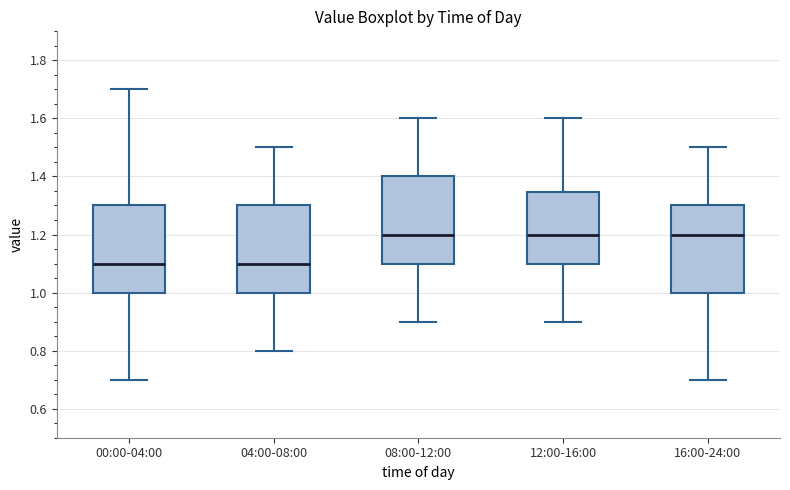

Reading left to right, transcribe this box plot: for each box, give where its median line is, the range the box spans, and where its two whiskers end, as read against the y-axis. The values are not printed on the chart, so give them approximately, as read against the axis.

00:00-04:00: median 1.10, box 1.00 to 1.30, whiskers 0.70 to 1.70
04:00-08:00: median 1.10, box 1.00 to 1.30, whiskers 0.80 to 1.50
08:00-12:00: median 1.20, box 1.10 to 1.40, whiskers 0.90 to 1.60
12:00-16:00: median 1.20, box 1.10 to 1.34, whiskers 0.90 to 1.60
16:00-24:00: median 1.20, box 1.00 to 1.30, whiskers 0.70 to 1.50